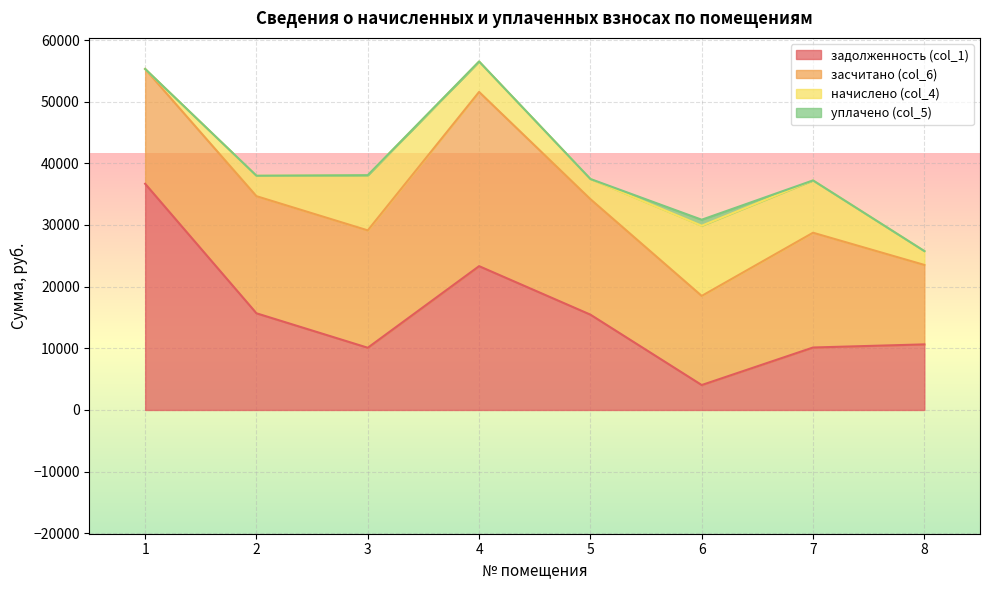

Which series has the largest total across all categories?

засчитано (col_6)